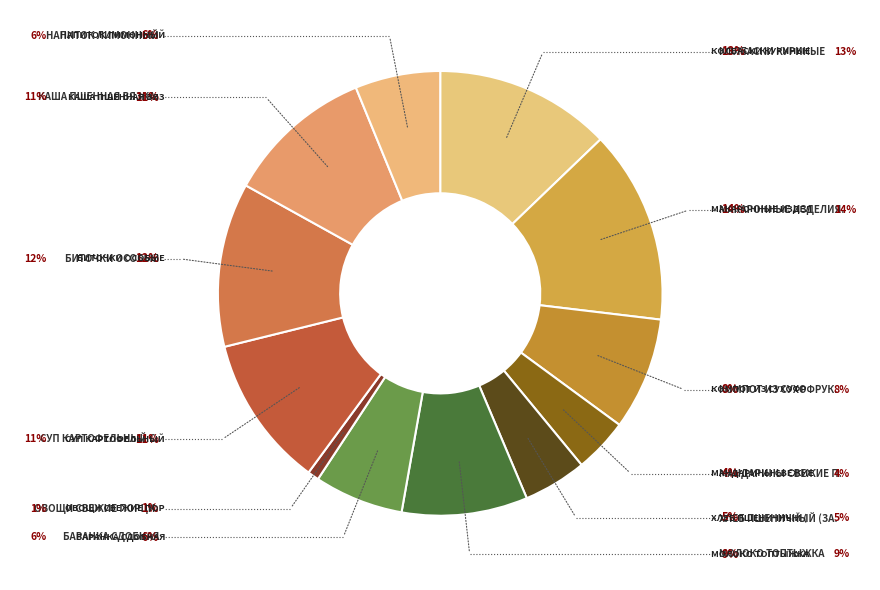

Is there a majority slice in this chart?

No